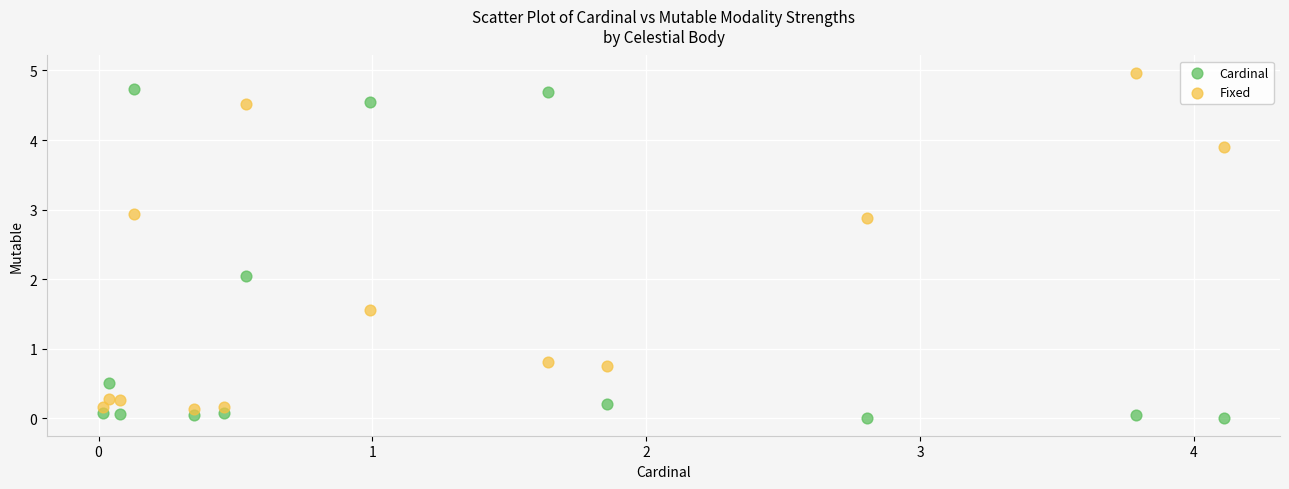

Which series reaches the maximum Y coordinate?

Fixed